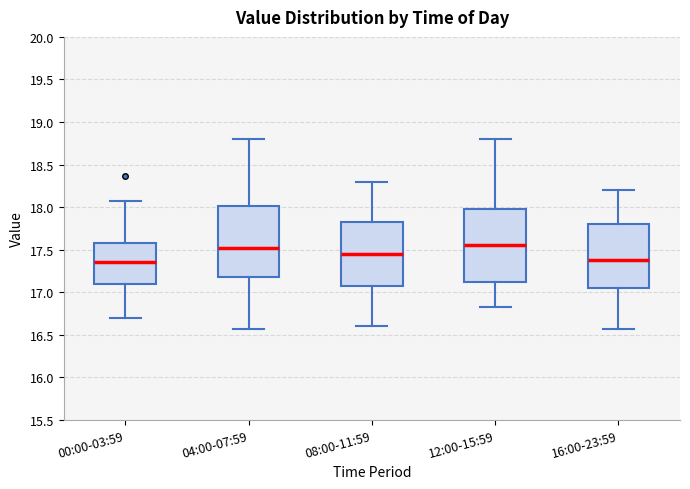

Reading left to right, transcribe this box plot: for each box, give where its median line is, the range the box spans, and where its two whiskers end, as read against the y-axis. The values are not printed on the chart, so give them approximately, as read against the axis.

00:00-03:59: median 17.35, box 17.10 to 17.60, whiskers 16.70 to 18.05
04:00-07:59: median 17.50, box 17.20 to 18.00, whiskers 16.55 to 18.80
08:00-11:59: median 17.45, box 17.10 to 17.85, whiskers 16.60 to 18.30
12:00-15:59: median 17.55, box 17.10 to 18.00, whiskers 16.85 to 18.80
16:00-23:59: median 17.40, box 17.05 to 17.80, whiskers 16.55 to 18.20